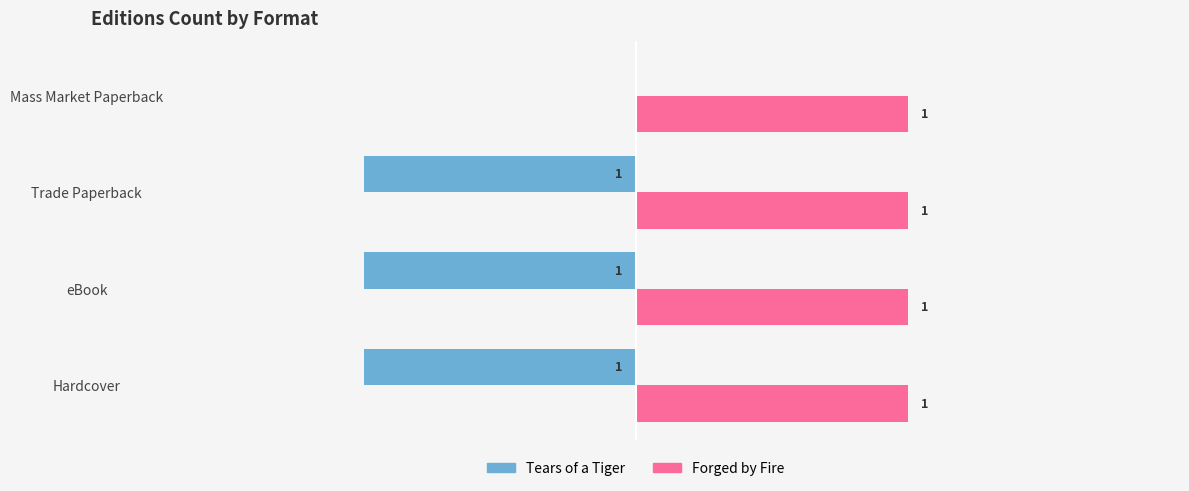

Which series has the largest total across all categories?

Forged by Fire